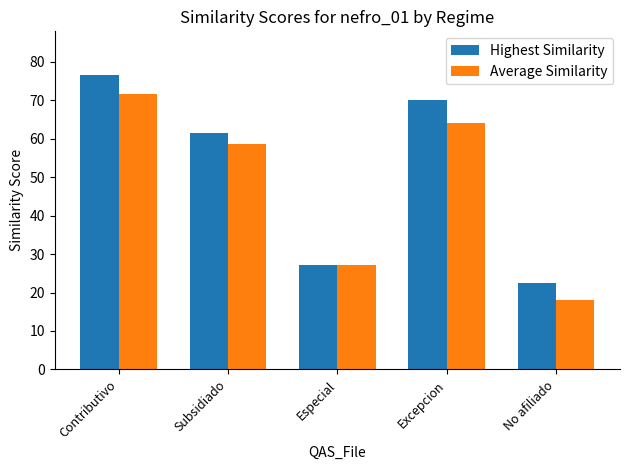

Which series has the largest total across all categories?

Highest Similarity